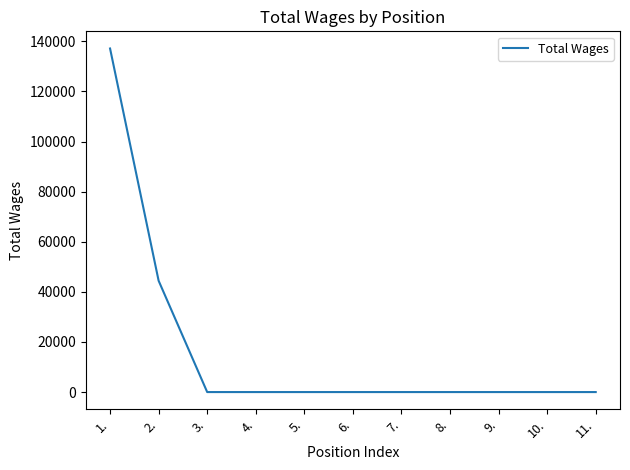

Reading left to right, what are all the values shown in this chart?

137116	44431	0	0	0	0	0	0	0	0	0